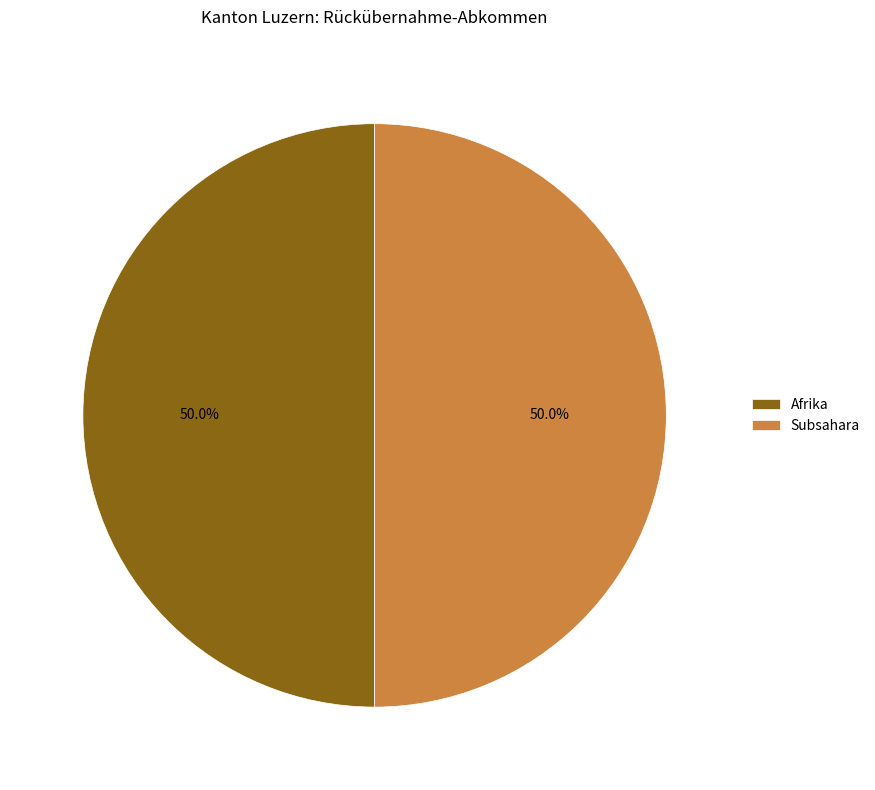

True or false: Afrika accounts for 50% of the total.

True